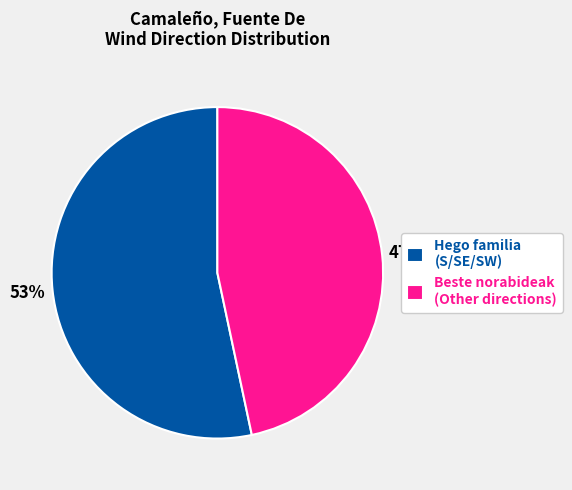

The Beste norabideak (Other directions) slice represents 41% of the pie. True or false?

False